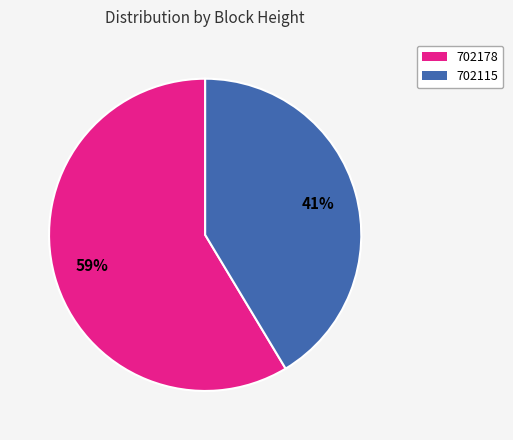

Do 702115 and 702178 together represent more than half of the pie?

Yes